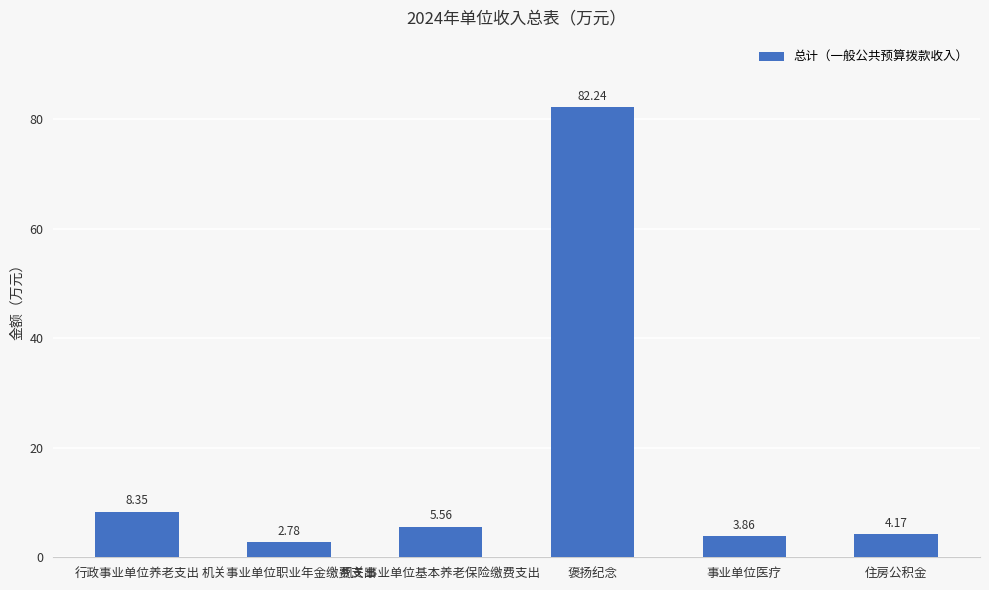

What is the difference between the maximum and second lowest values?

78.4